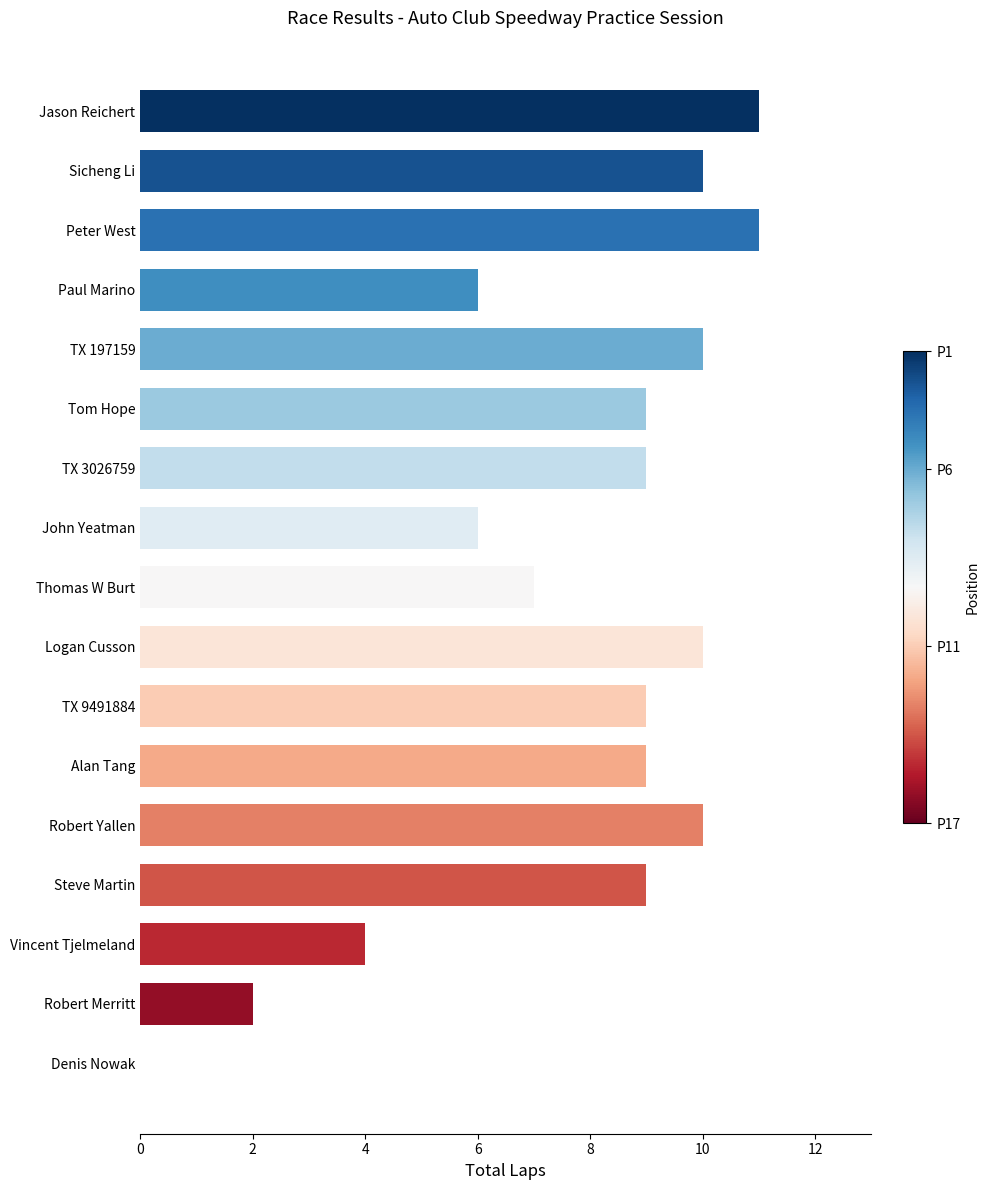

Reading bottom to top, transcribe all the data shown in this chart.

Denis Nowak=0	Robert Merritt=2	Vincent Tjelmeland=4	Steve Martin=9	Robert Yallen=10	Alan Tang=9	TX 9491884=9	Logan Cusson=10	Thomas W Burt=7	John Yeatman=6	TX 3026759=9	Tom Hope=9	TX 197159=10	Paul Marino=6	Peter West=11	Sicheng Li=10	Jason Reichert=11